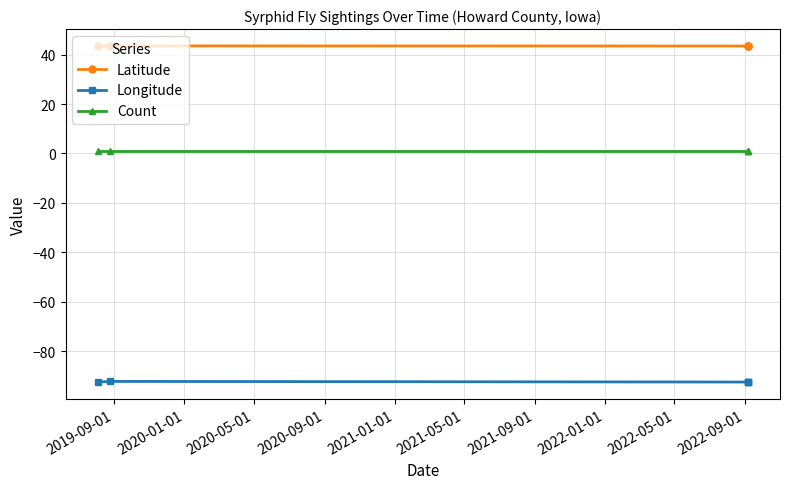

Is the value of Longitude at 2020-01-01 greater than the value of Latitude at 2020-01-01?

No